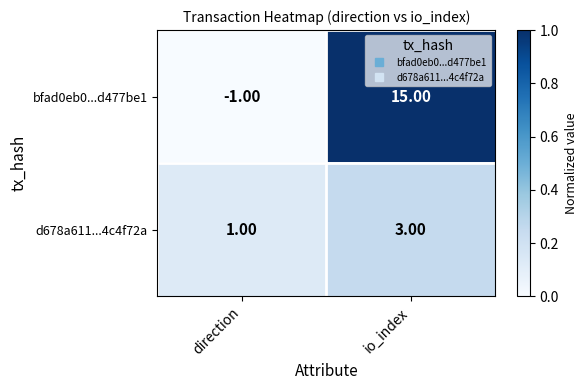

At which label does d678a611...4c4f72a reach its peak?

io_index